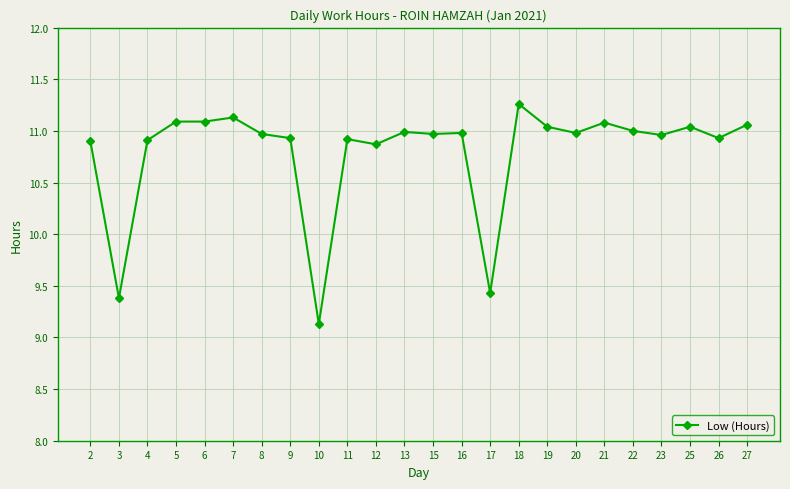

What is the value of the 7th point from the left?

11.0